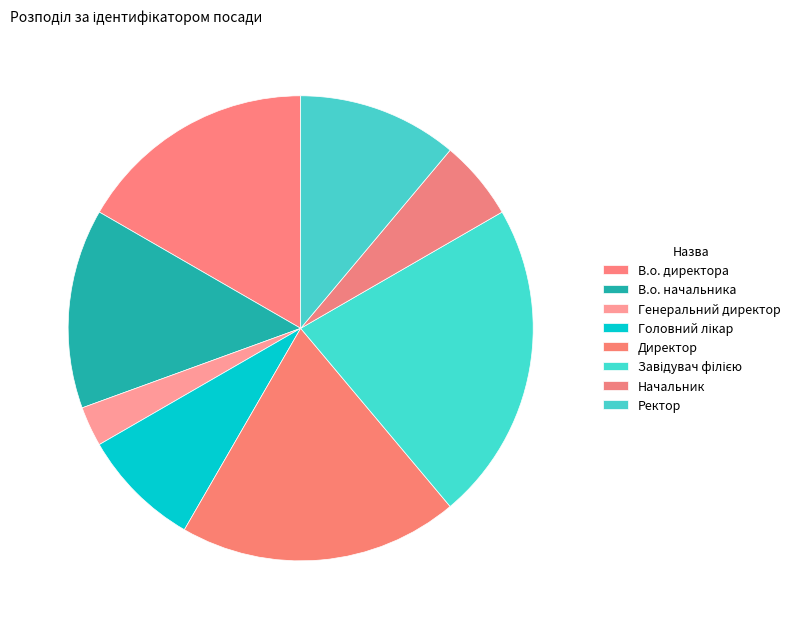

Which category has the biggest portion of the pie?

Завідувач філією